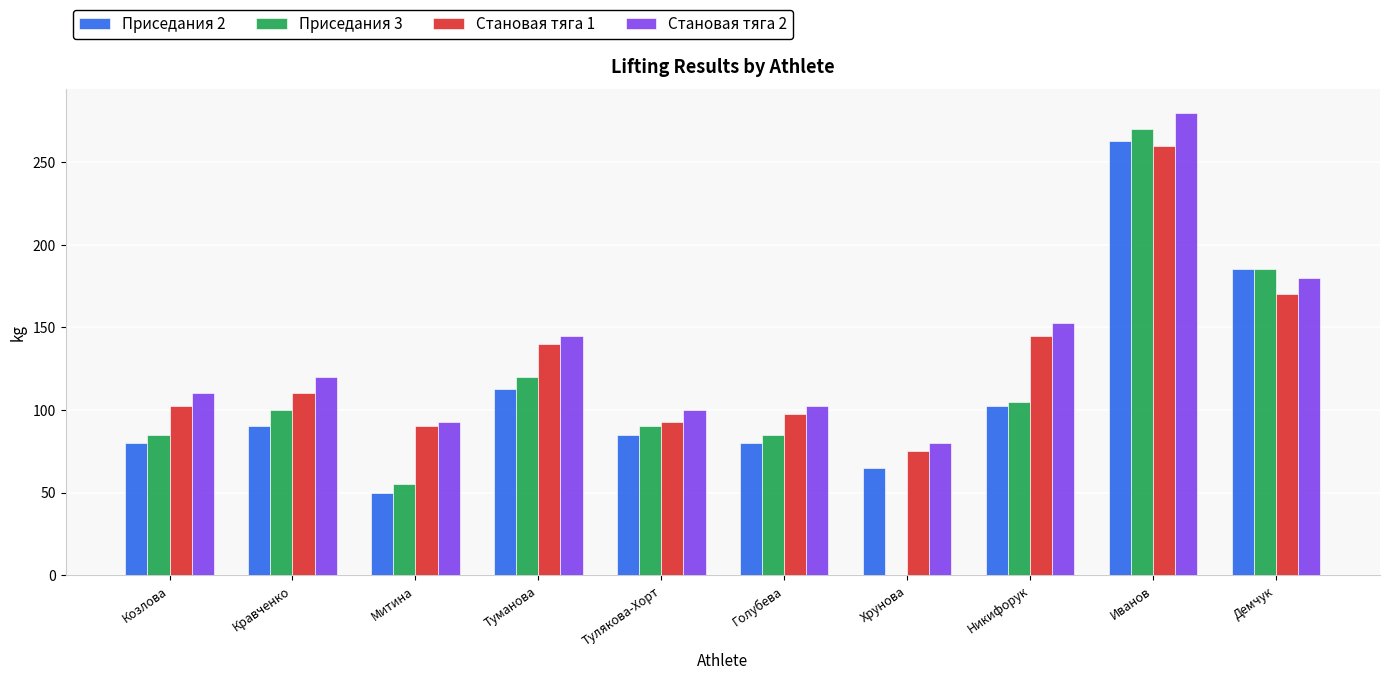

How many distinct data groups are displayed?

4